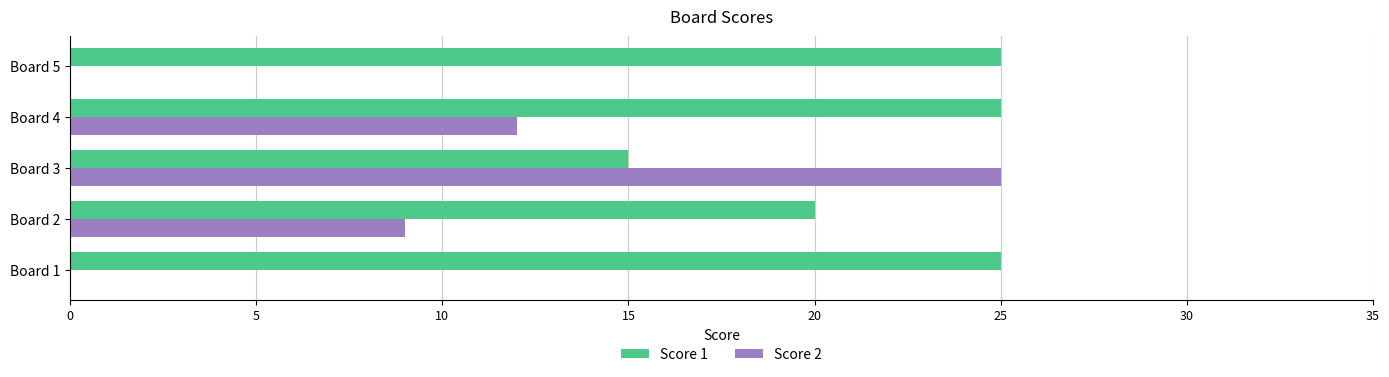

What is the average value of the Score 2 series?

9